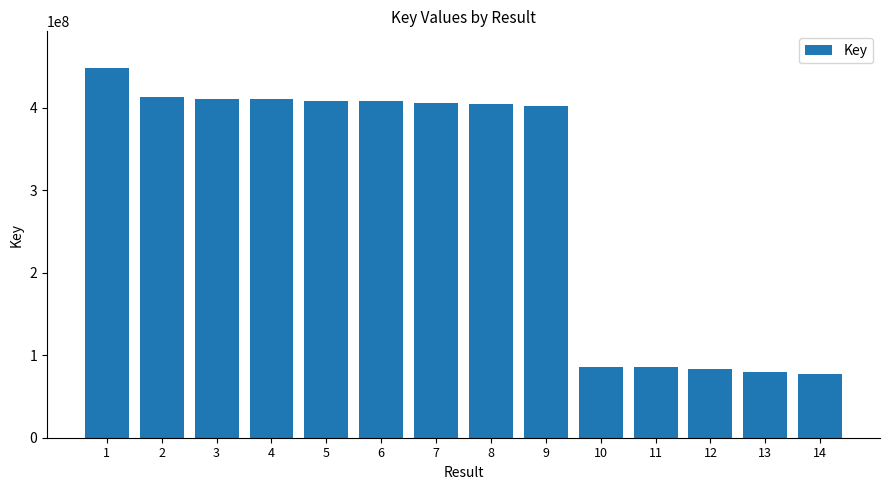

What is the sum of all values?

4119383746